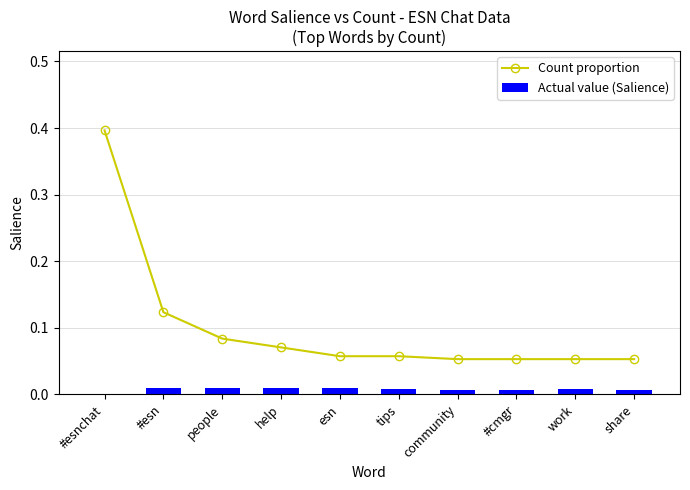

What is the value of the Count proportion bar at the 9th from the left?

0.1